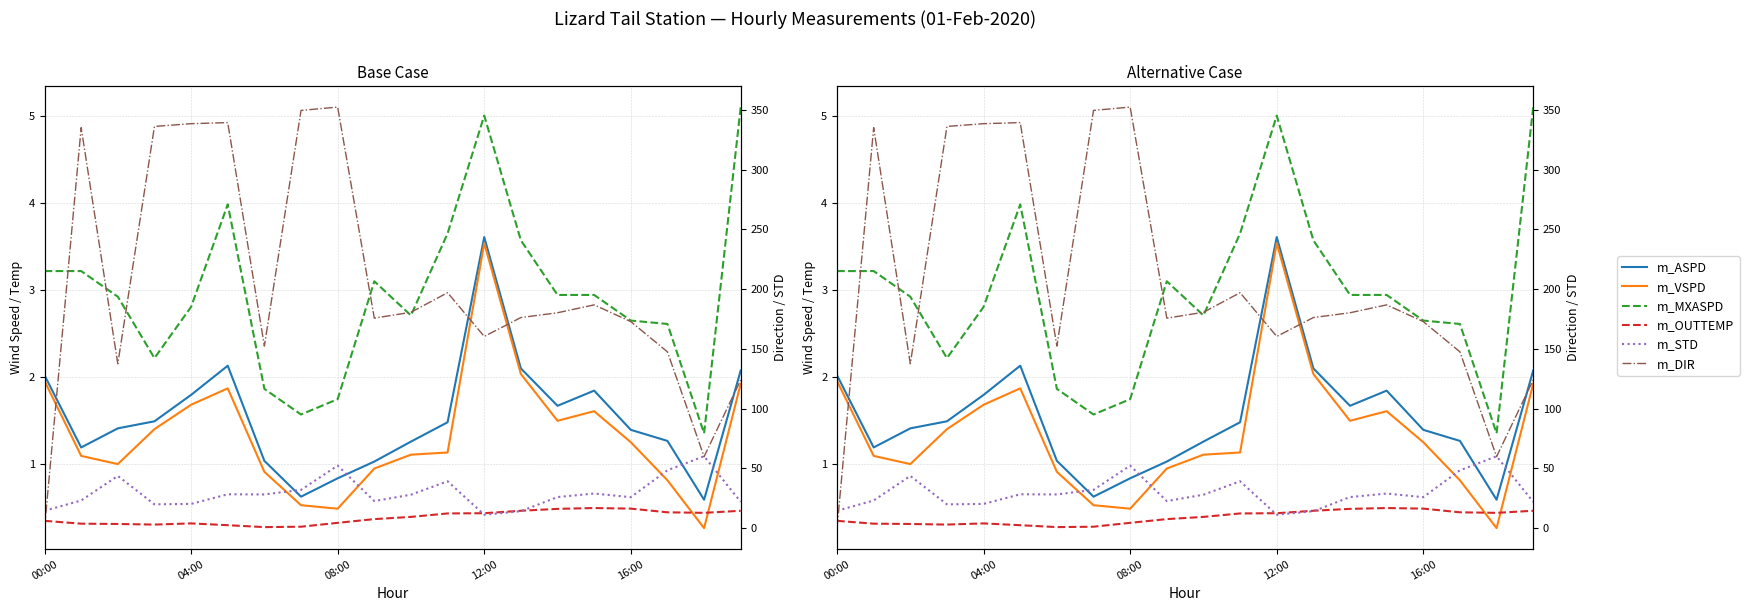

Between 12:00 and 19, which series saw the biggest shift?

m_DIR